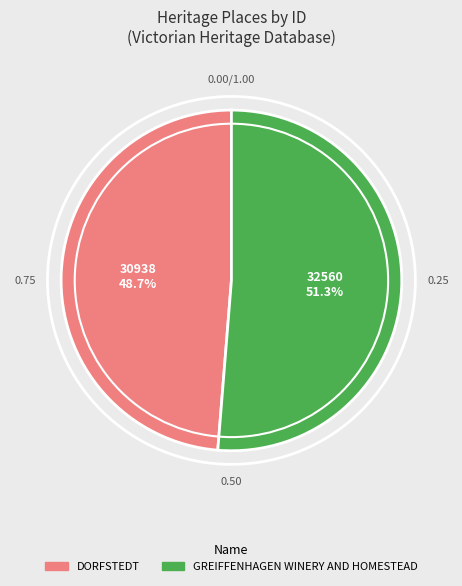

Which has a higher value, DORFSTEDT or GREIFFENHAGEN WINERY AND HOMESTEAD?

GREIFFENHAGEN WINERY AND HOMESTEAD